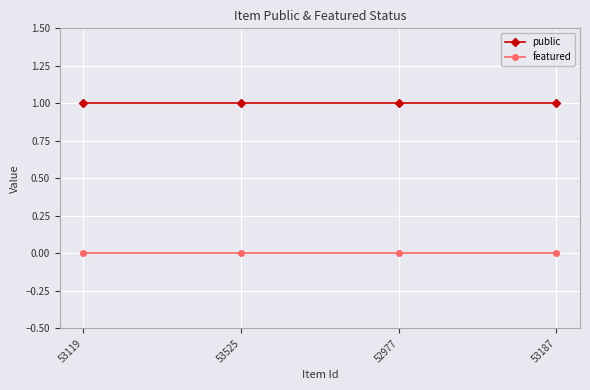

What is the label of the 2nd point from the right?

52977